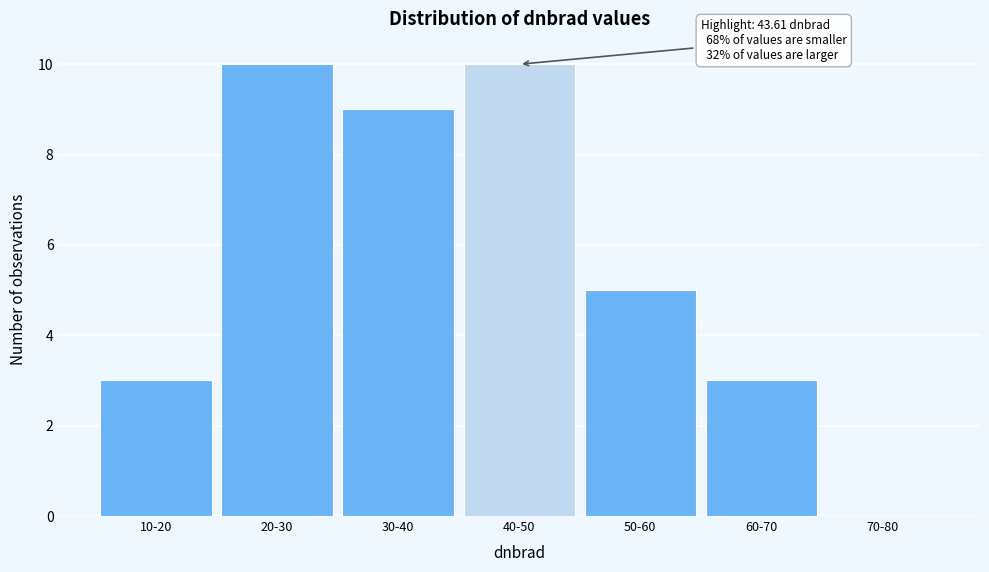

Reading left to right, list all the values displayed in this chart.

10-20=3	20-30=10	30-40=9	40-50=10	50-60=5	60-70=3	70-80=0